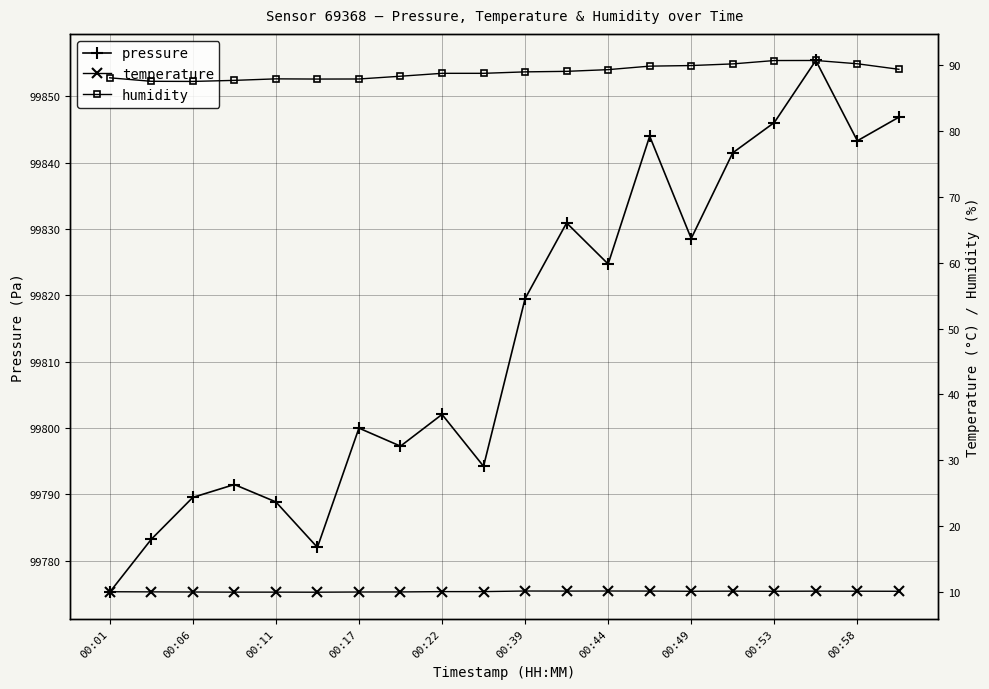

True or false: pressure and humidity intersect in this chart.

False